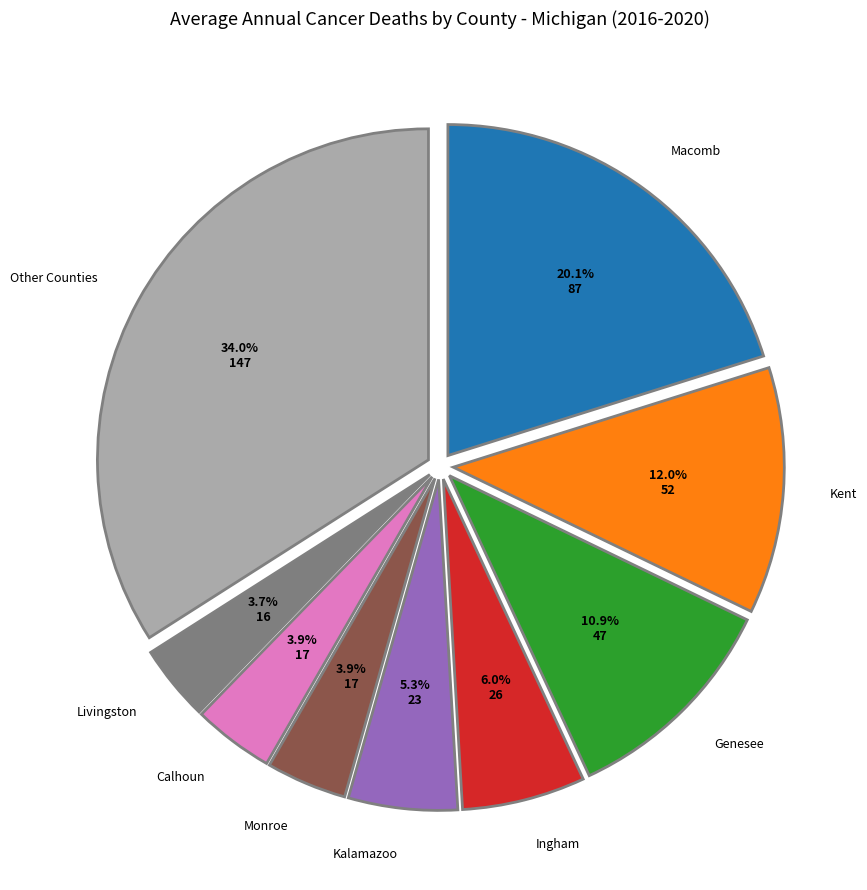

Does any single category account for the majority?

No